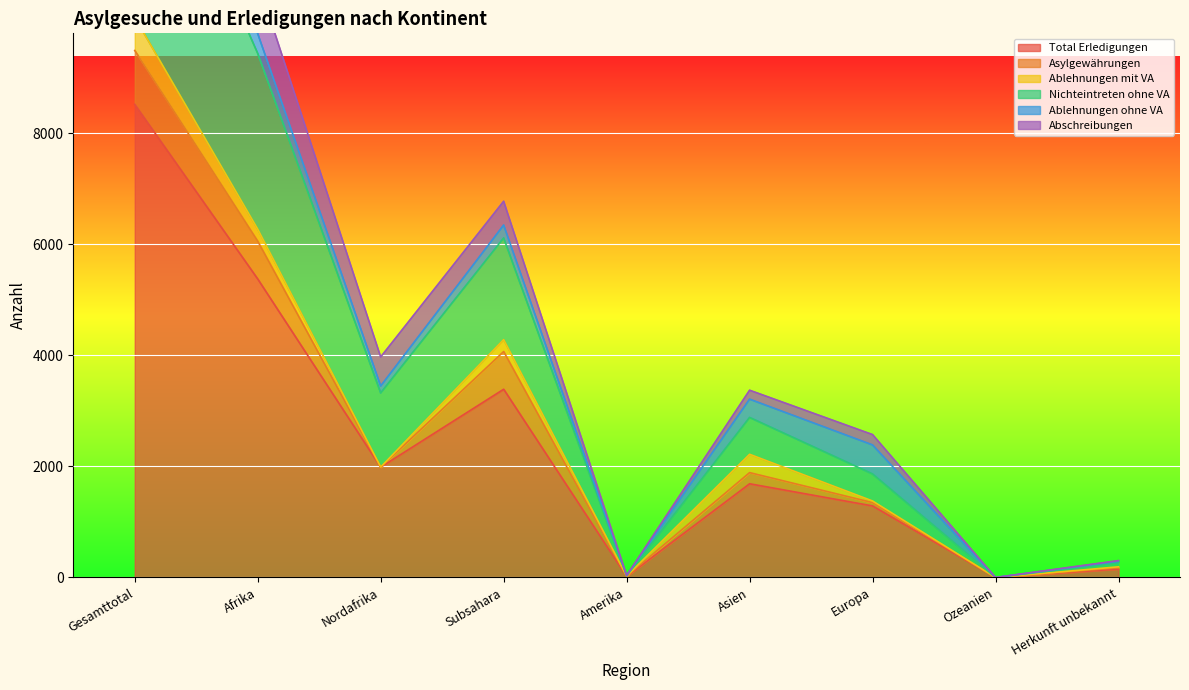

Which category has the highest value across all series?

Gesamttotal